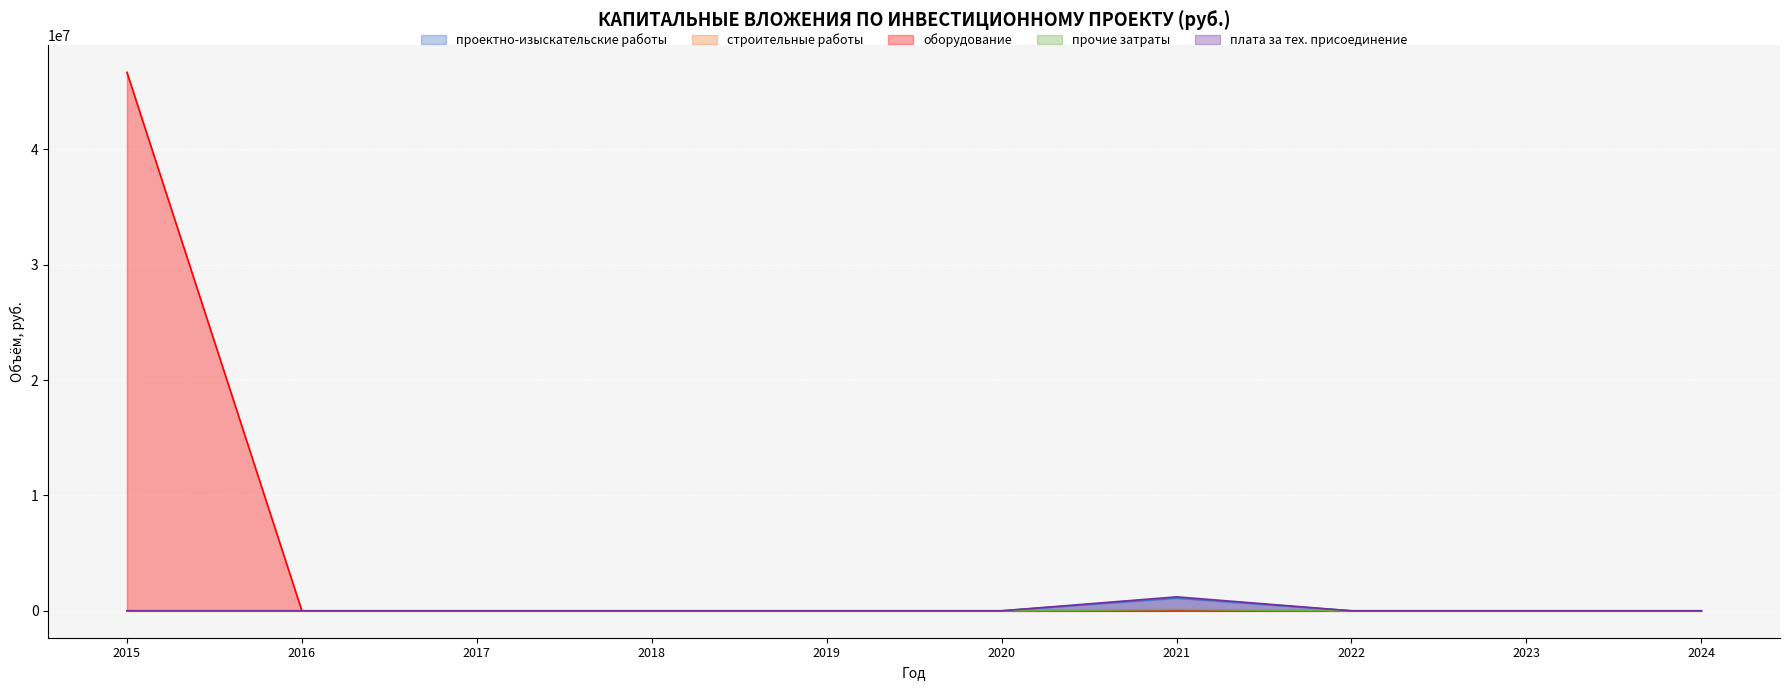

The value of проектно-изыскательские работы at 2020 is 0. True or false?

True